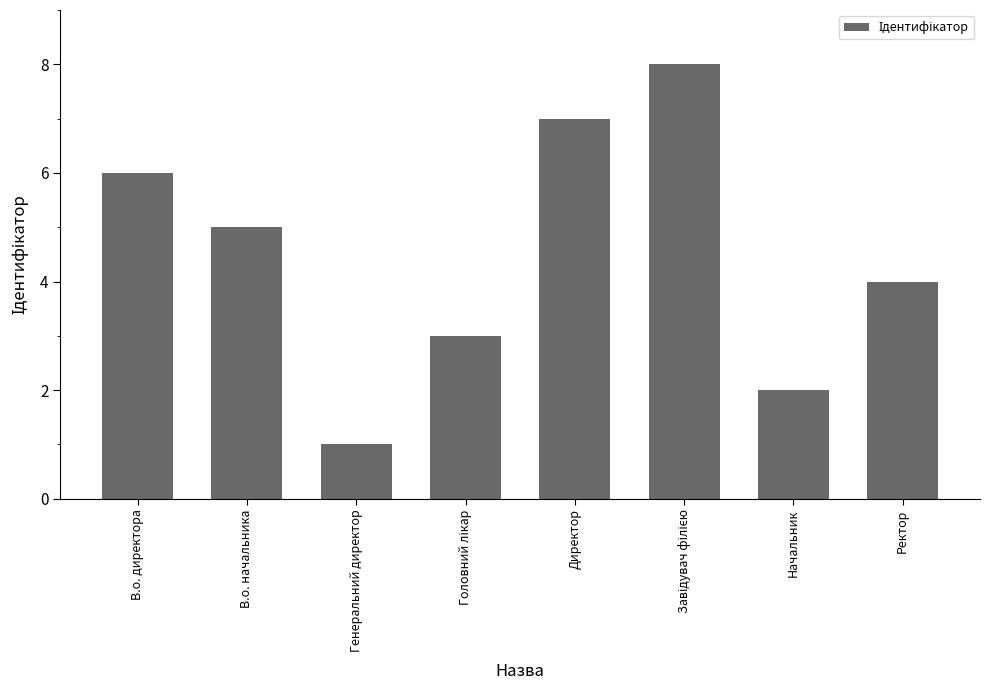

What is the label of the 1st bar from the left?

В.о. директора